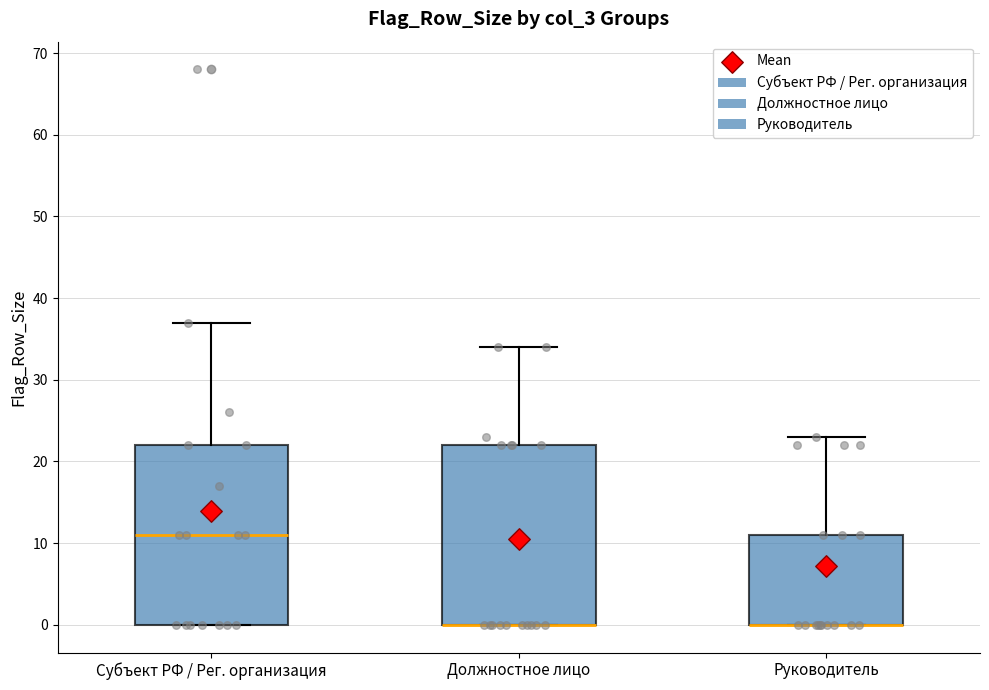

Reading left to right, read every box against the y-axis: the position of its median line, the range the box covers, and the ends of its whiskers. The values are not printed on the chart, so give them approximately, as read against the axis.

Субъект РФ / Рег. организация: median 11, box 0 to 22, whiskers 0 to 37
Должностное лицо: median 0 (drawn on the box's lower edge), box 0 to 22, whiskers 0 to 34
Руководитель: median 0 (drawn on the box's lower edge), box 0 to 11, whiskers 0 to 23